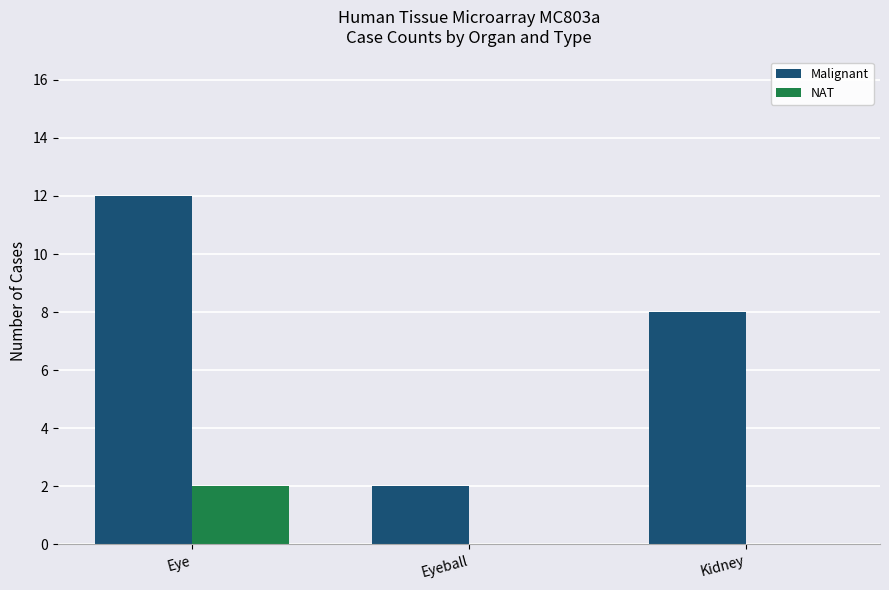

What is the greatest value displayed?

12